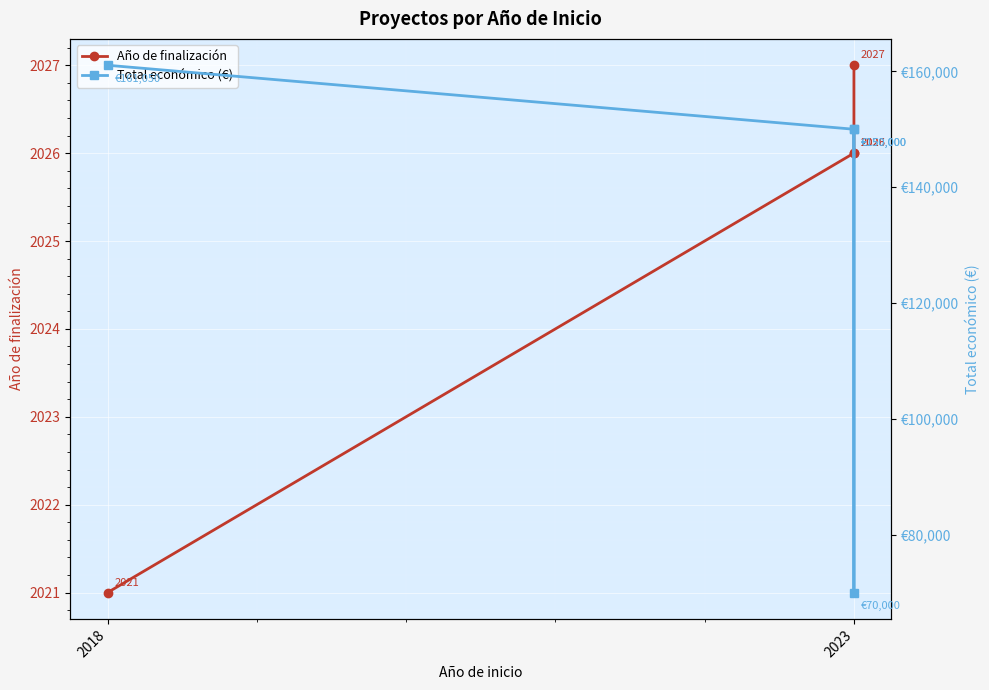

True or false: Total económico (€) and Año de finalización intersect in this chart.

False